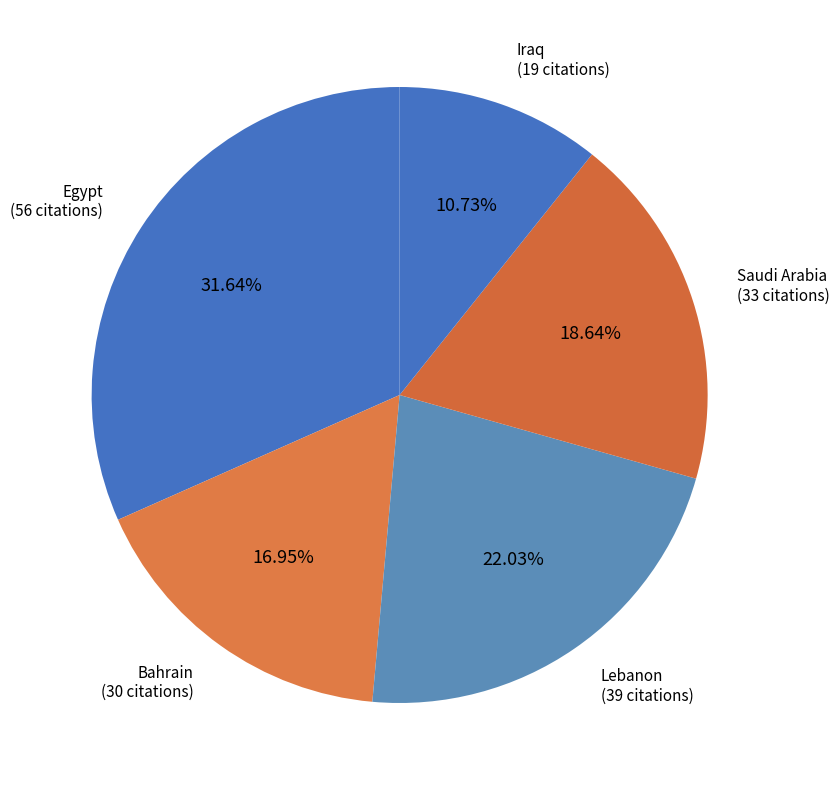

How many segments does this pie chart have?

5